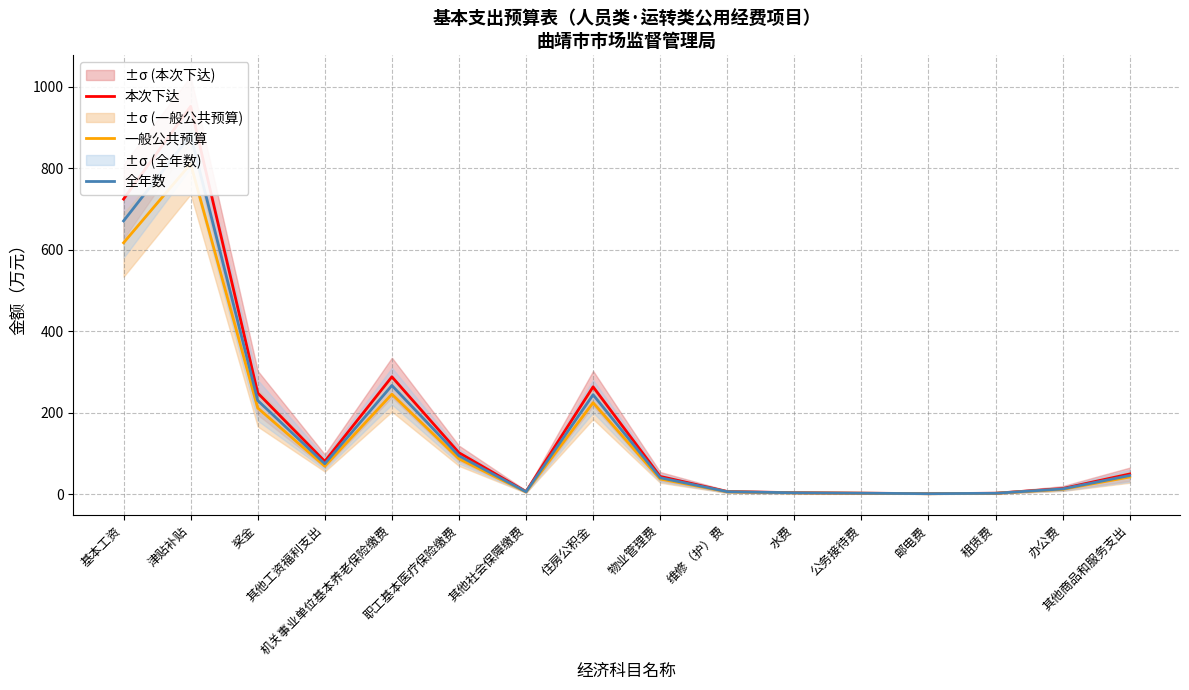

How many values in the 全年数 series are below 45?

8